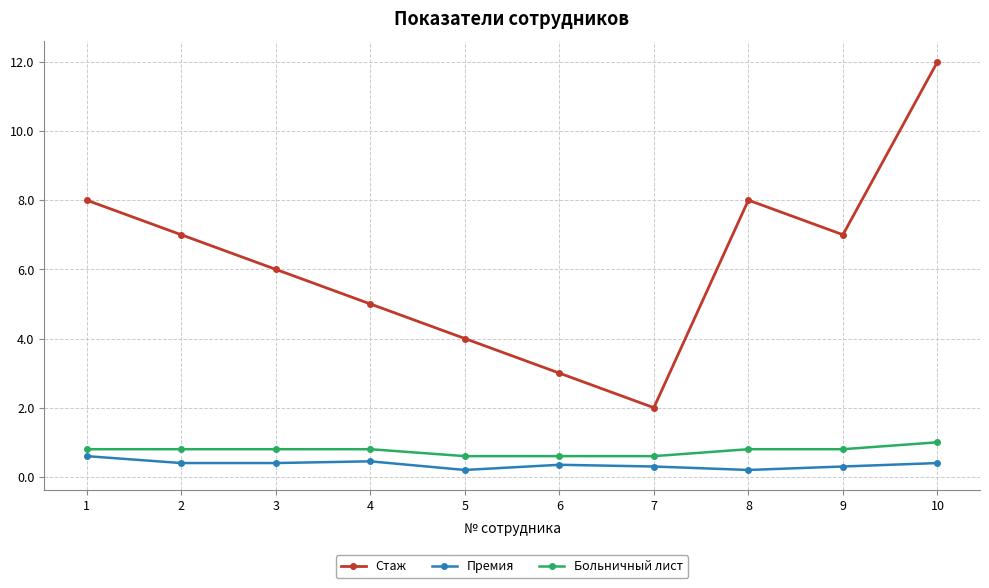

What is the maximum value shown in the chart?

12.0